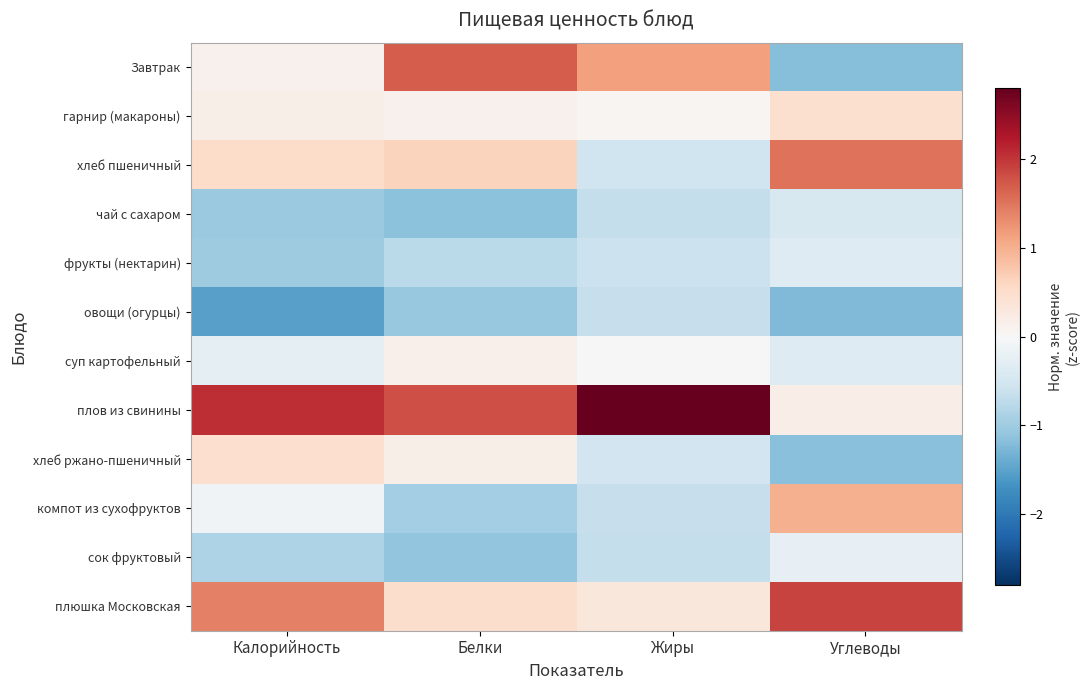

Which series has the largest range (max minus min)?

Завтрак